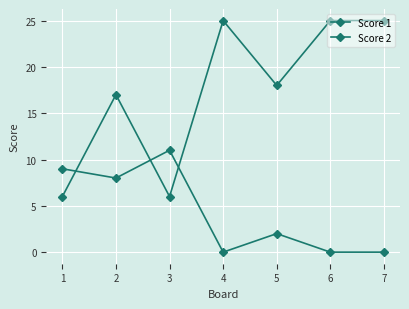

How many data points in Score 1 are less than 18?

3